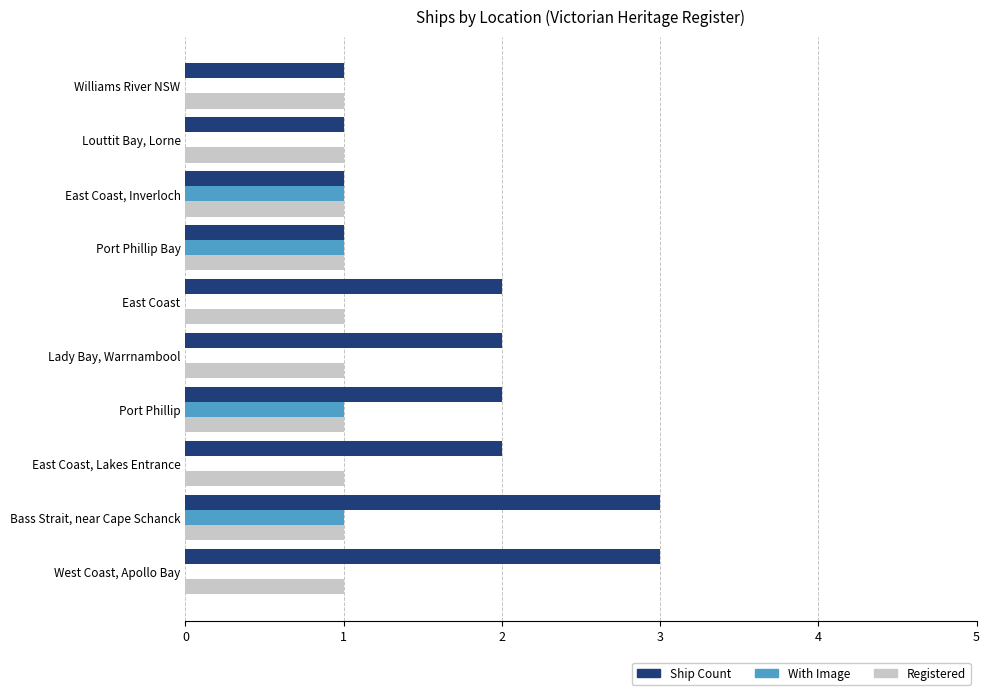

Which series has the largest total across all categories?

Ship Count